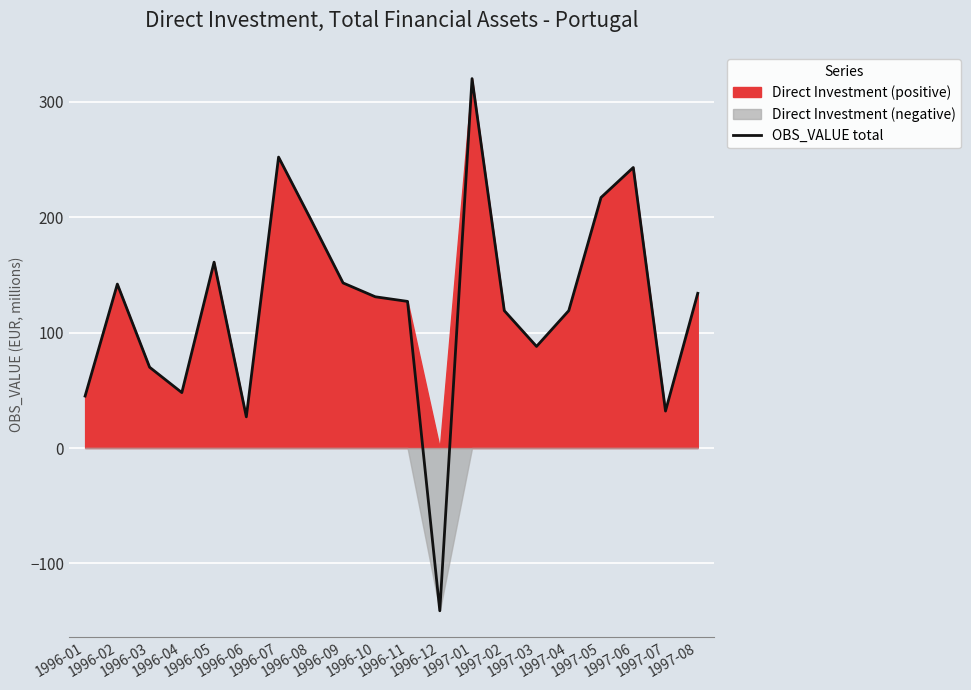

What is the difference between the second highest and second lowest values?

225